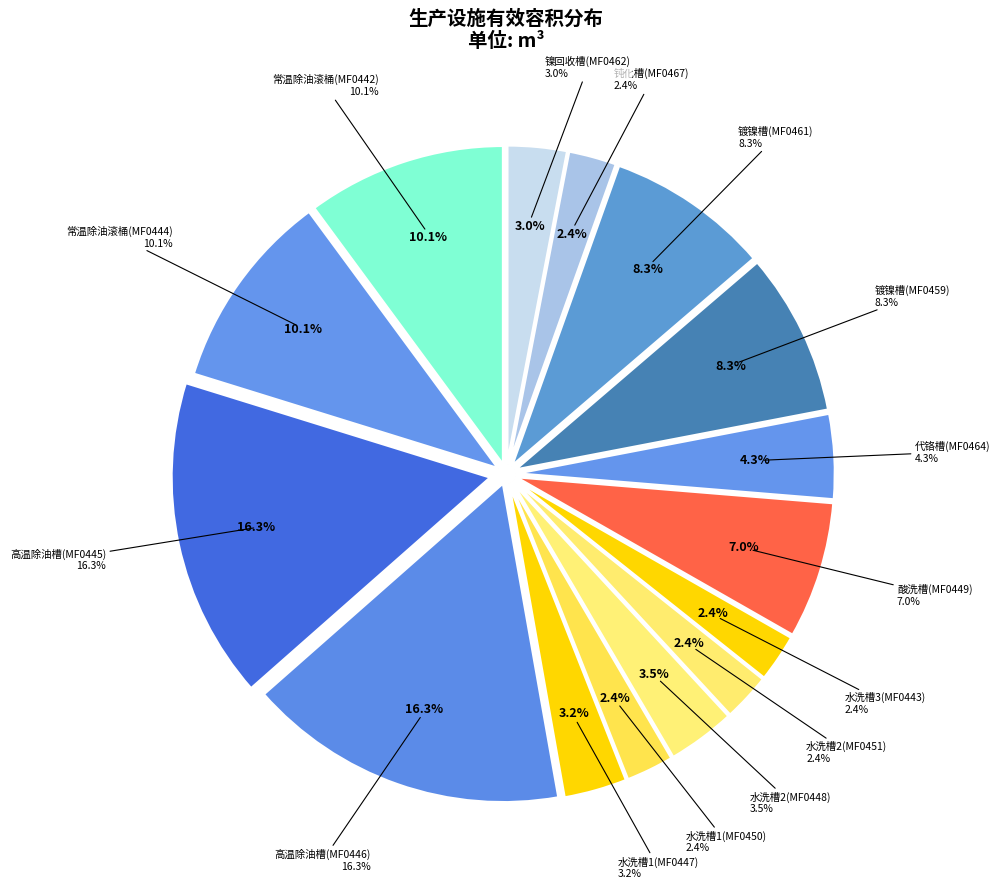

What percentage is NOT represented by 水洗槽2(MF0448)?

96.5%